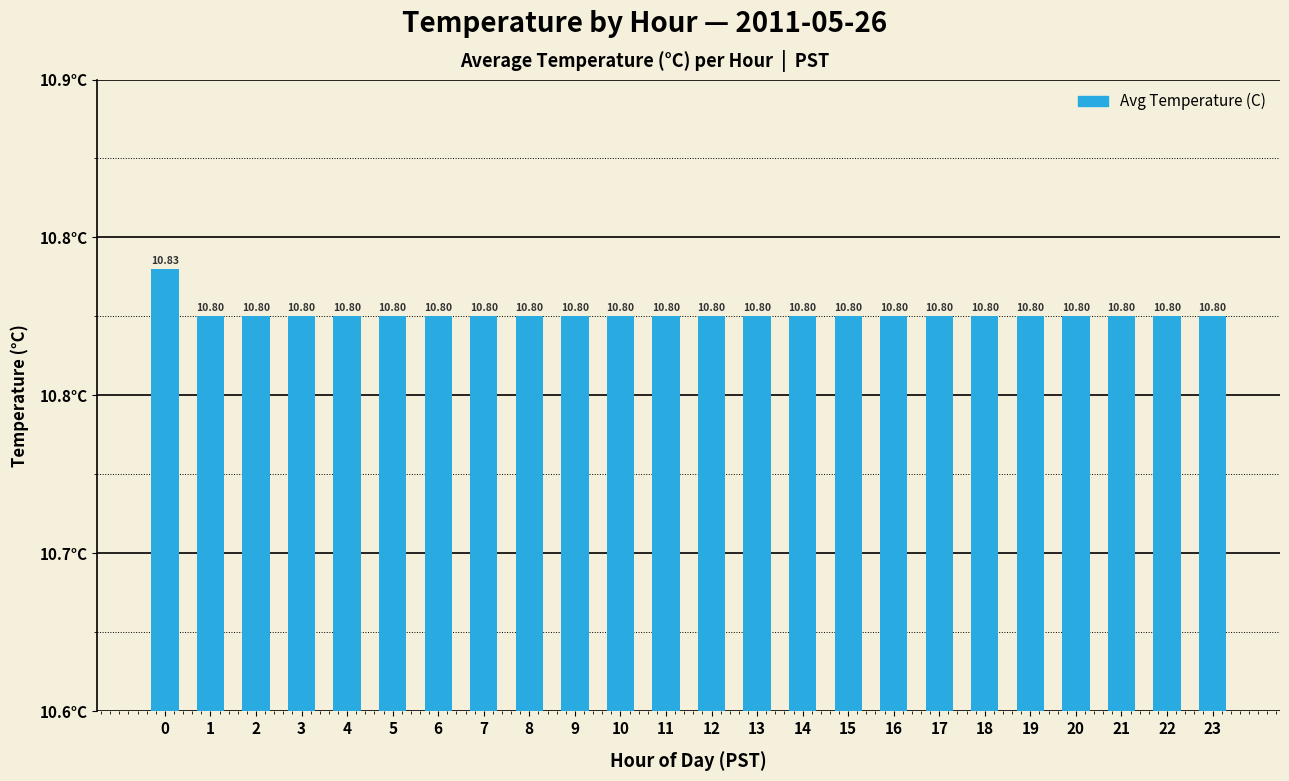

List the labels in order of value, largest first.

0, 1, 2, 3, 4, 5, 6, 7, 8, 9, 10, 11, 12, 13, 14, 15, 16, 17, 18, 19, 20, 21, 22, 23